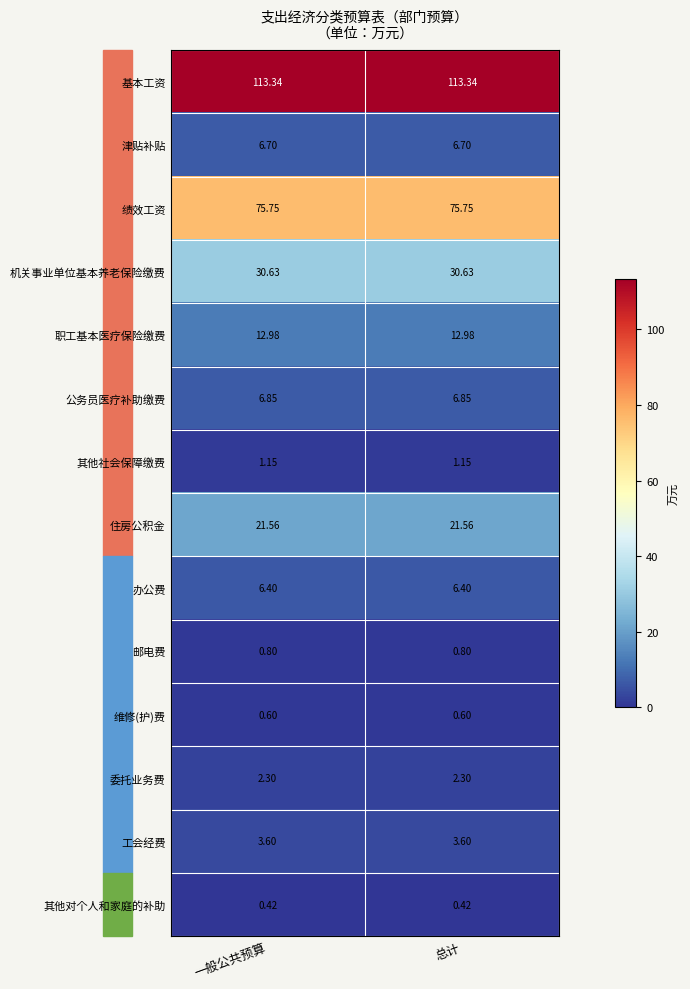

Rank the series by their maximum value, from lowest to highest.

其他对个人和家庭的补助, 维修(护)费, 邮电费, 其他社会保障缴费, 委托业务费, 工会经费, 办公费, 津贴补贴, 公务员医疗补助缴费, 职工基本医疗保险缴费, 住房公积金, 机关事业单位基本养老保险缴费, 绩效工资, 基本工资